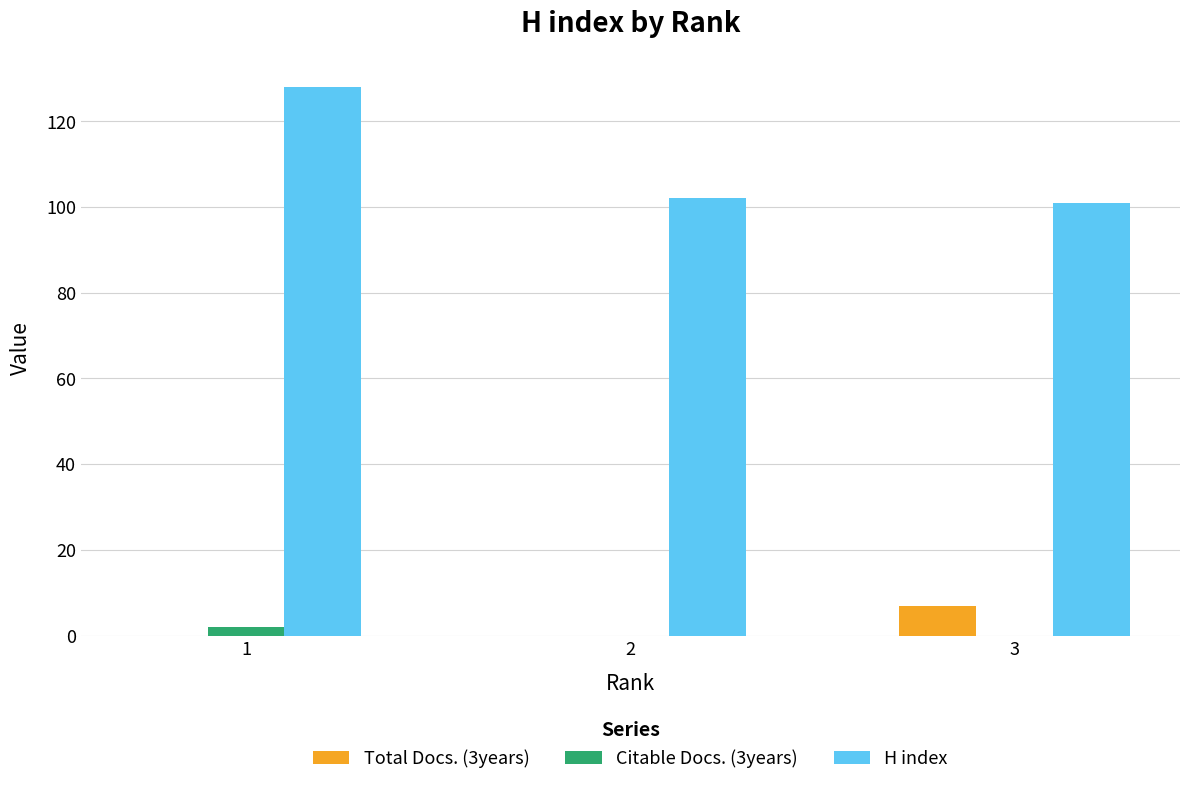

What value does the H index series have at 1?

128